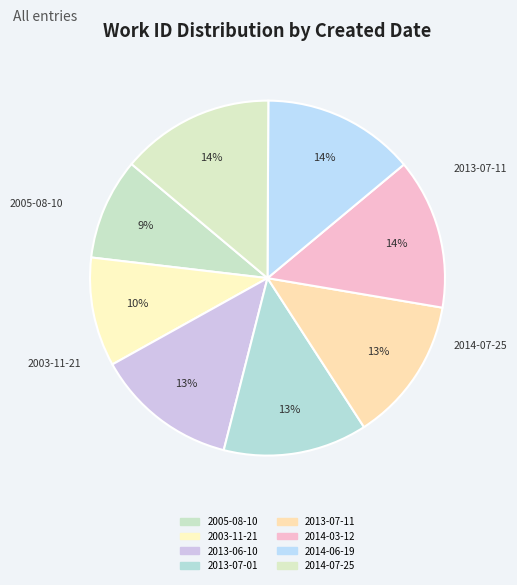

What is the smallest slice in the pie chart?

2005-08-10